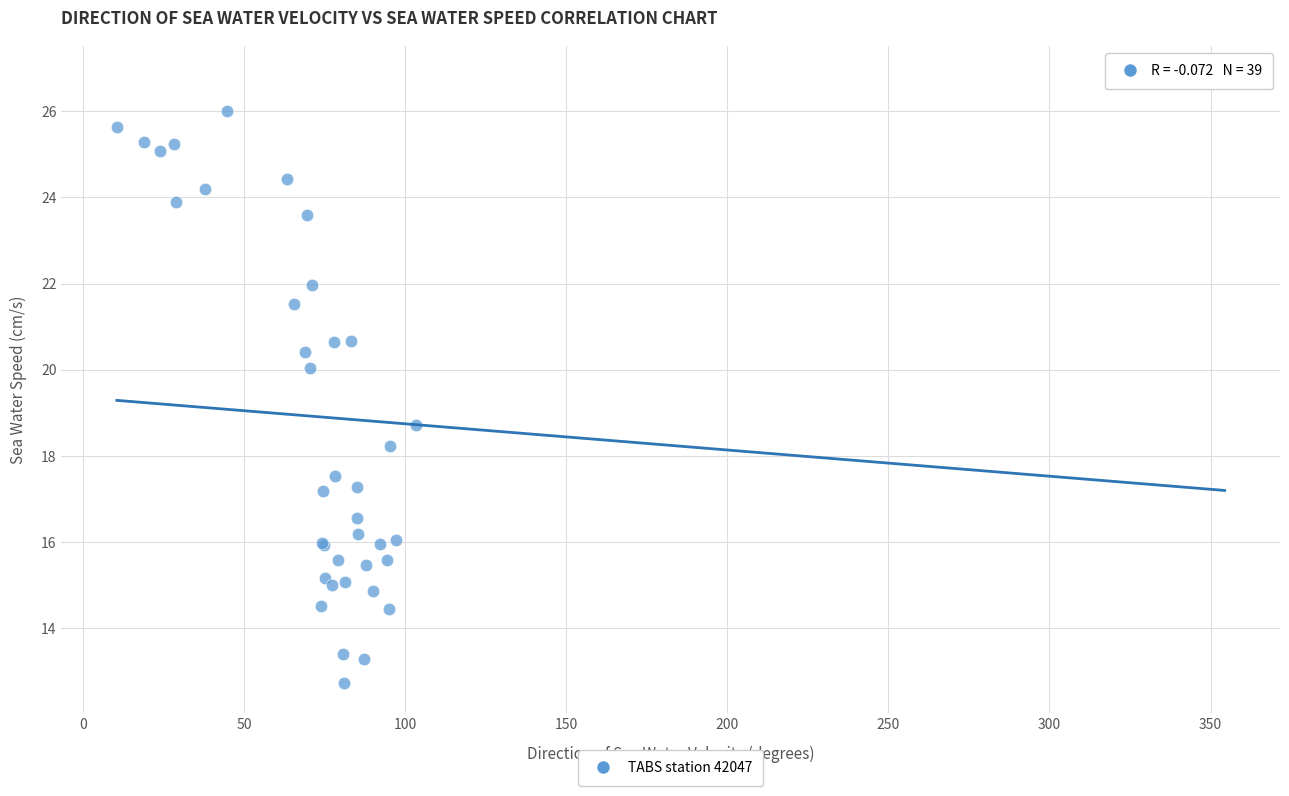

What Y value in the scatter plot is closest to 19?

18.7